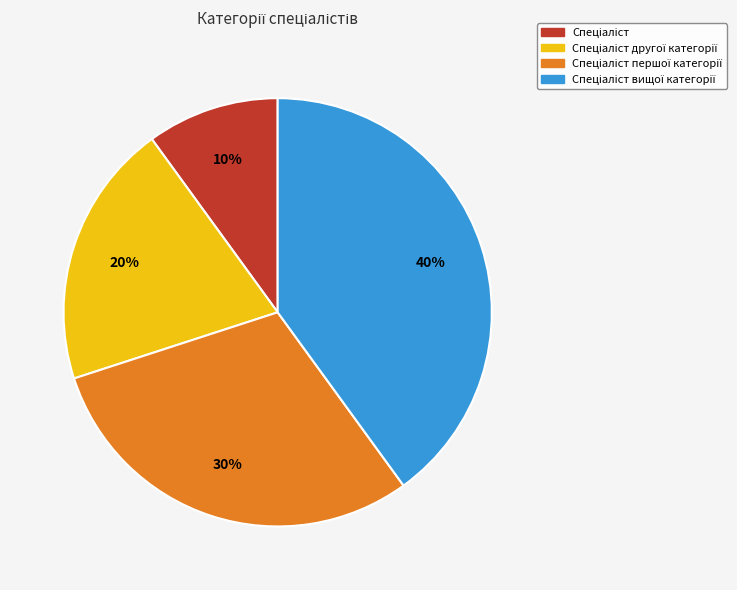

To the nearest percent, what is the average slice percentage?

25%